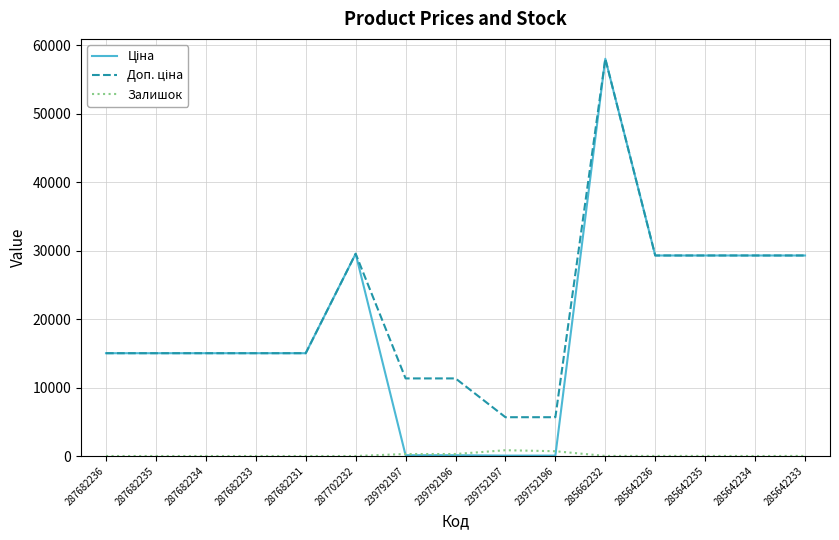

Does the chart display data point markers on the line(s)?

No